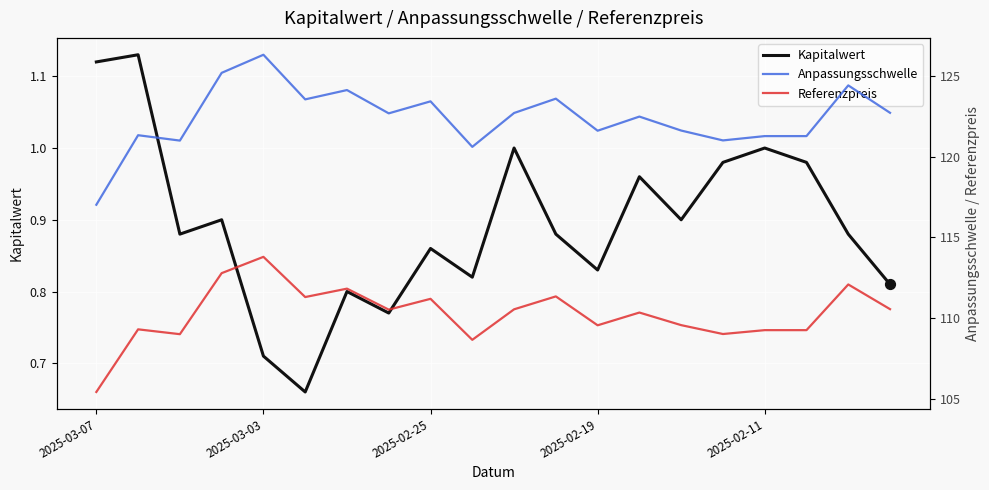

Which series has the largest total across all categories?

Anpassungsschwelle